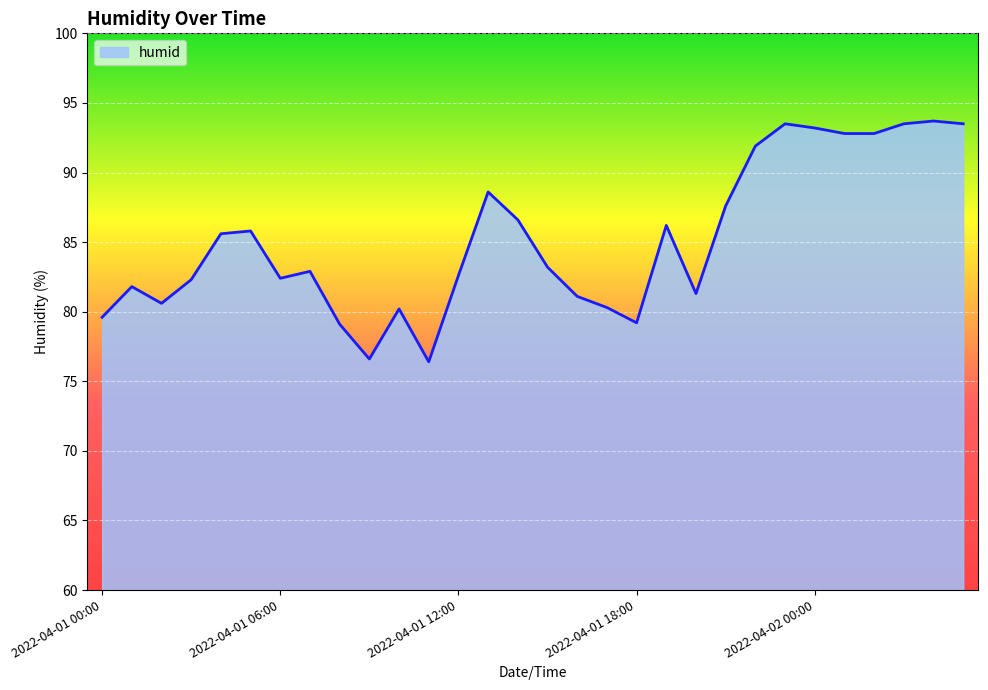

How many lines are shown in the chart?

1